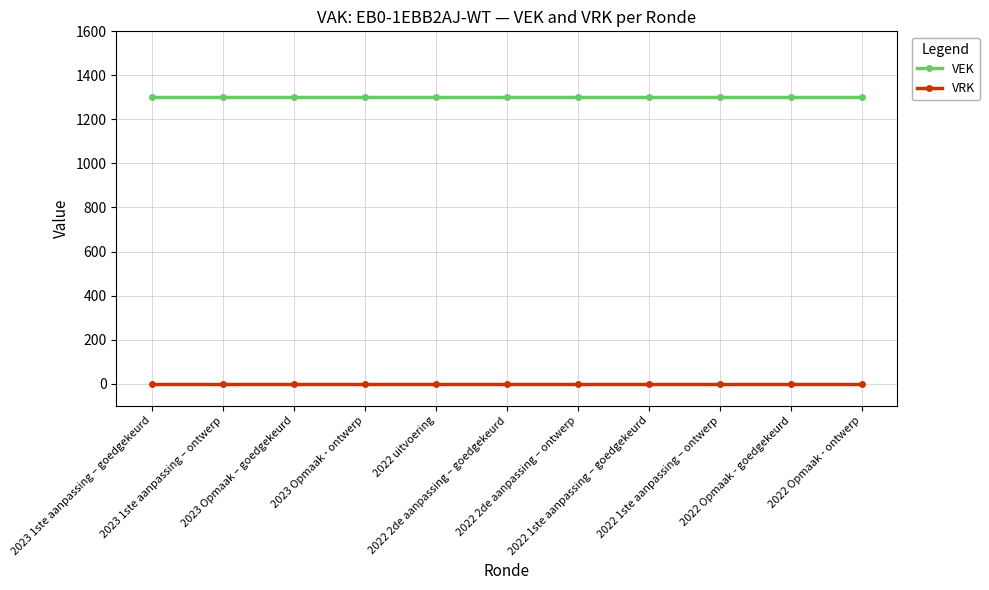

What is the sum of all VEK values?

14311